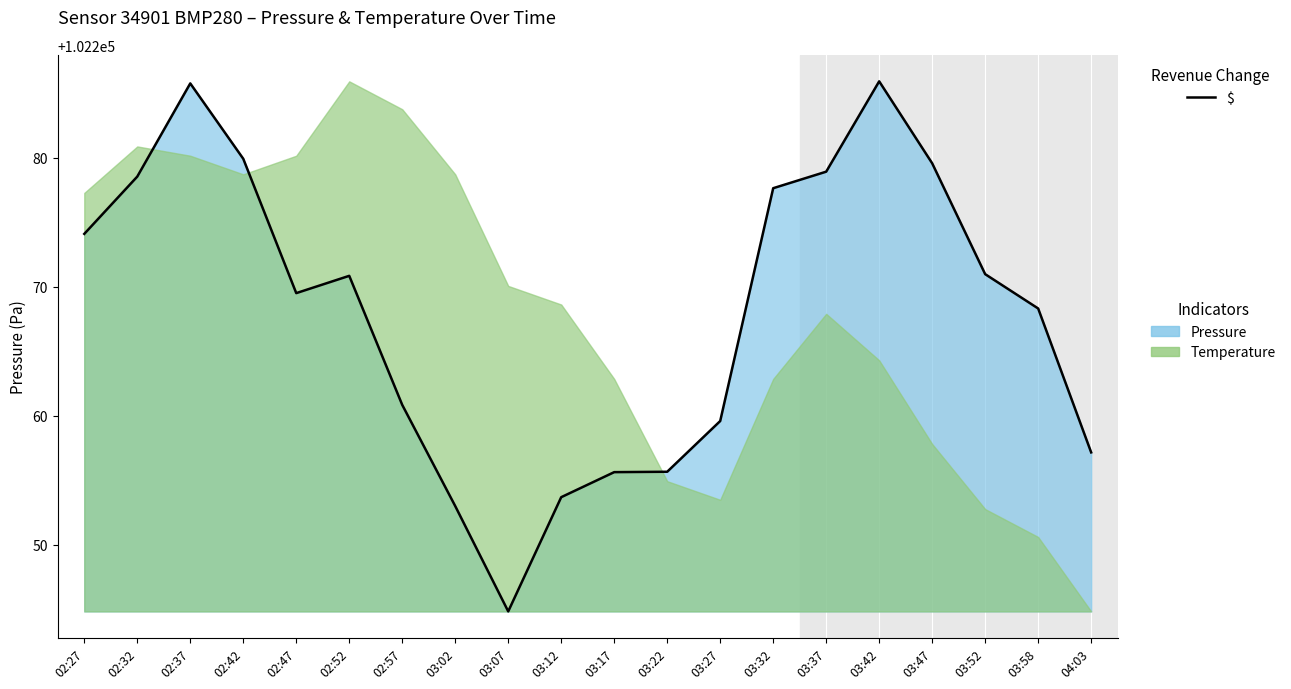

What is the label of the 20th point from the left?

04:03